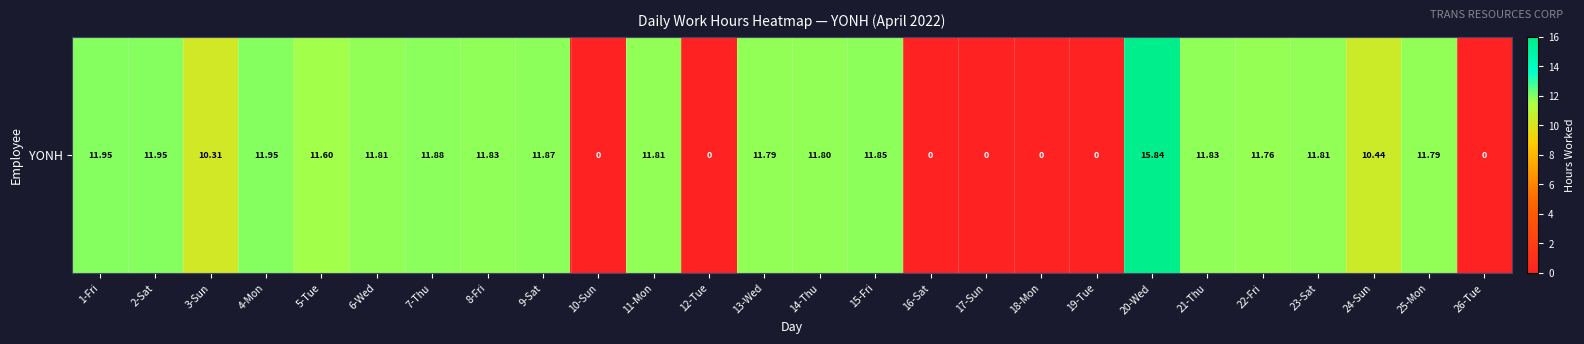

What is the sum of the values at 11-Mon and 14-Thu?

23.6